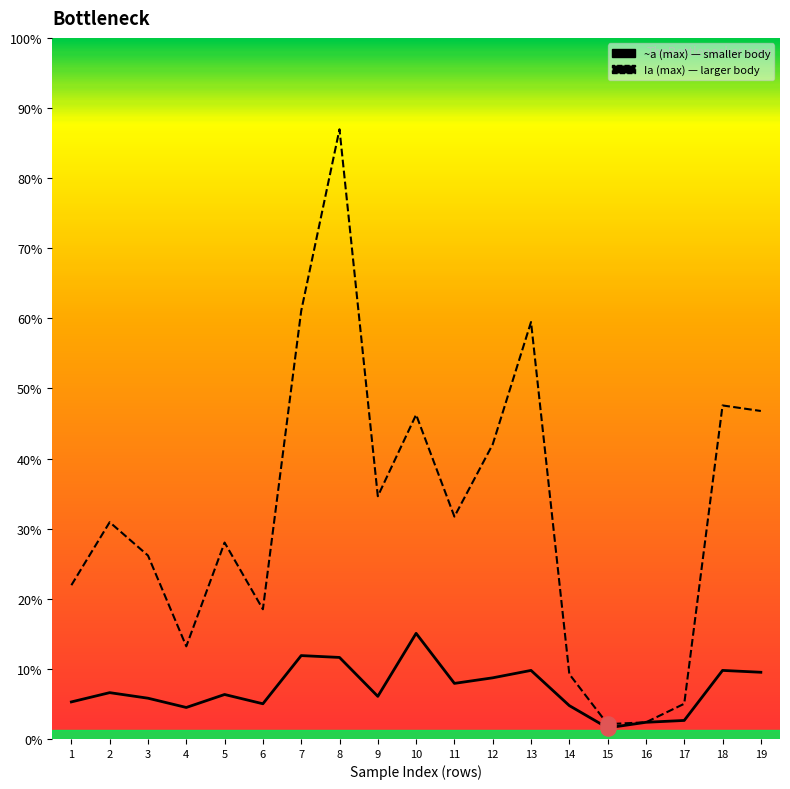

Which series contains the lowest Y value?

~a (max)